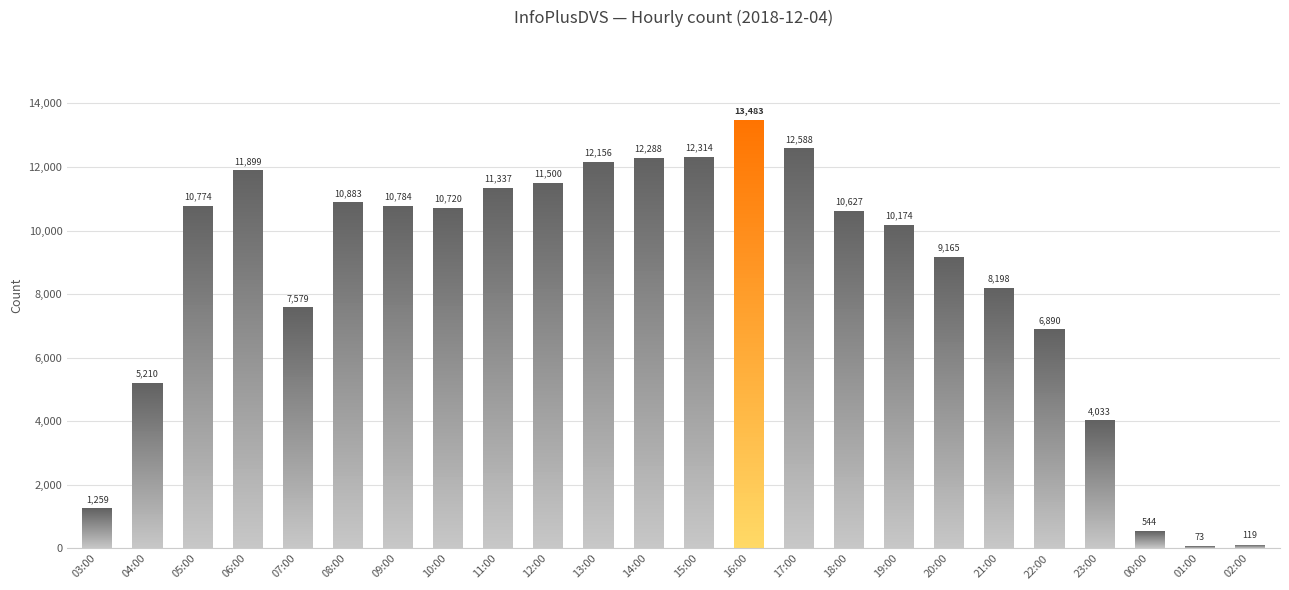

What is the sum of all values?

204597